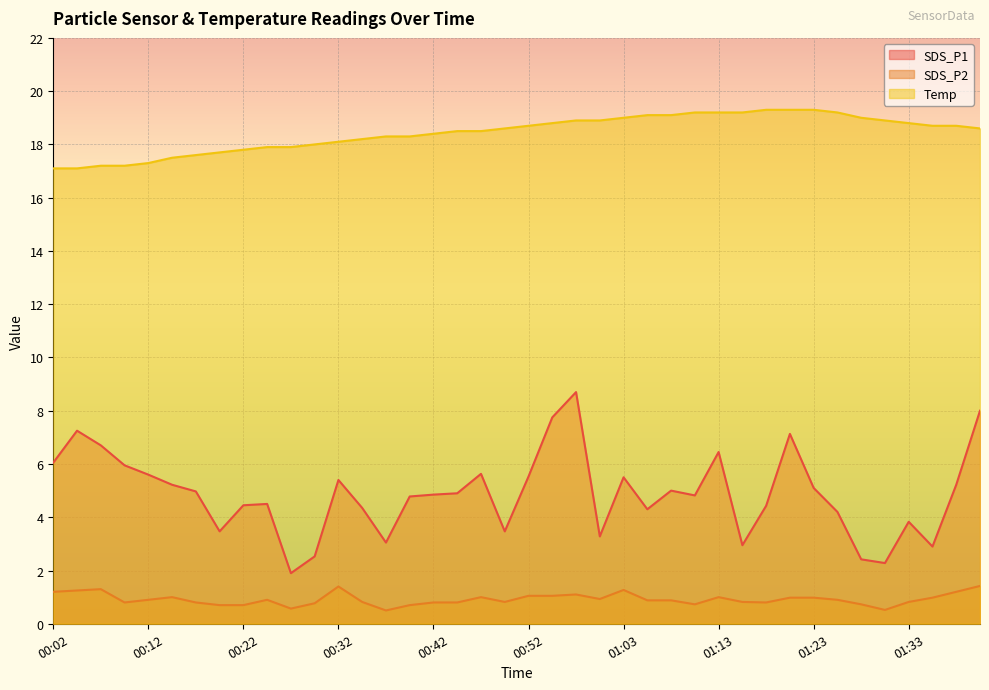

Is the value of Temp at 00:07 greater than the value of SDS_P1 at 00:58?

Yes